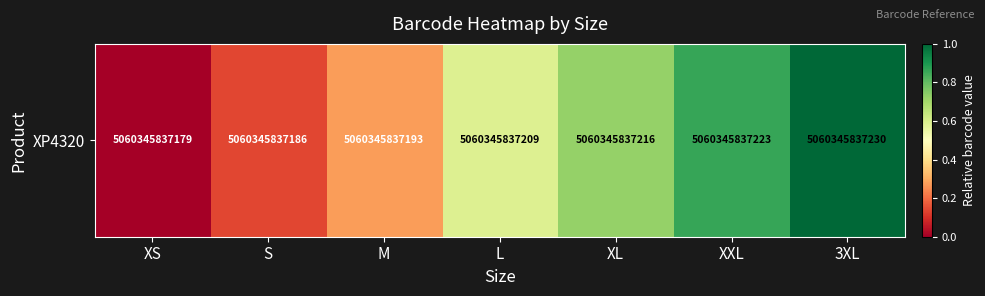

Reading left to right, list all the values displayed in this chart.

0.0	0.1	0.3	0.6	0.7	0.9	1.0